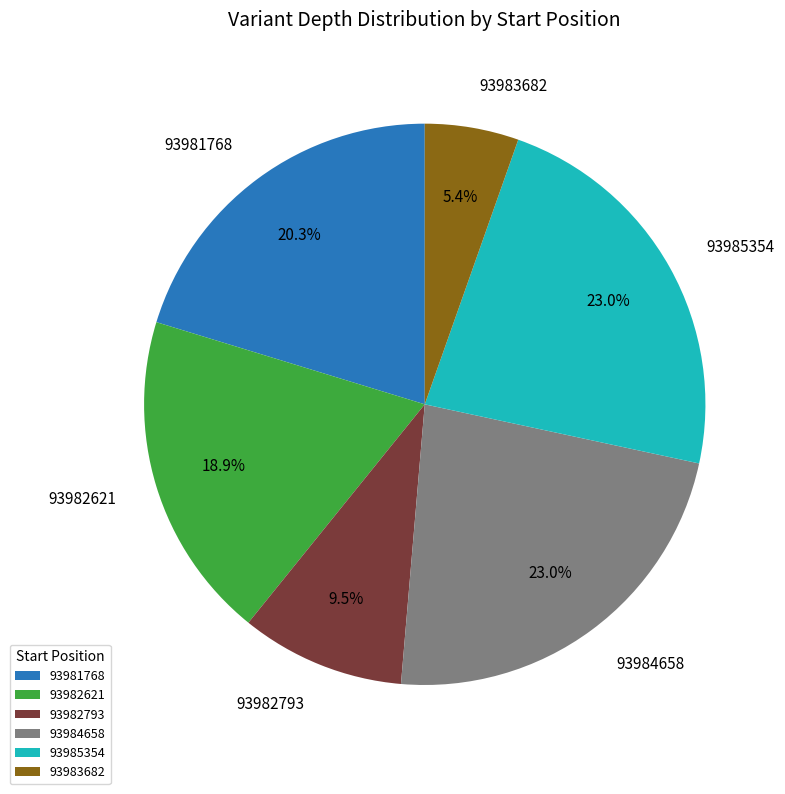

Which category has the smallest portion of the pie?

93983682